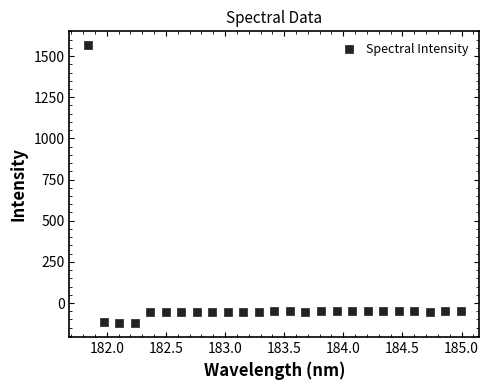

What is the range of X values (max minus min)?

3.1